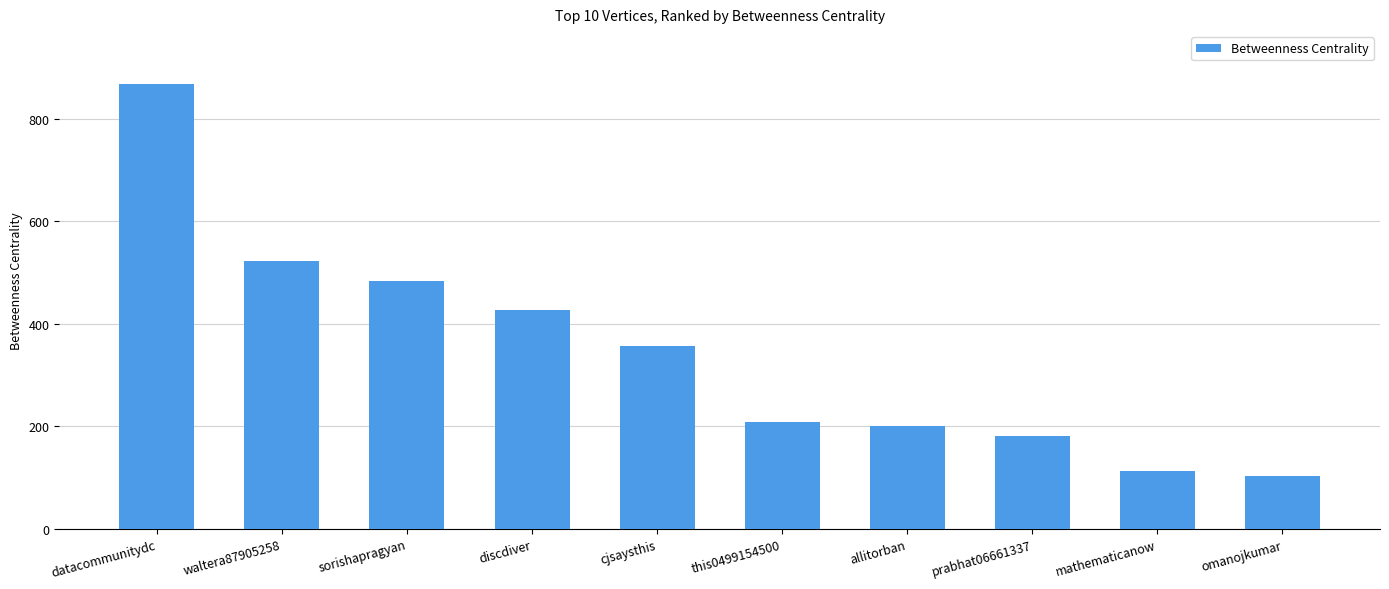

Are the bars grouped side by side (vs. stacked)?

No